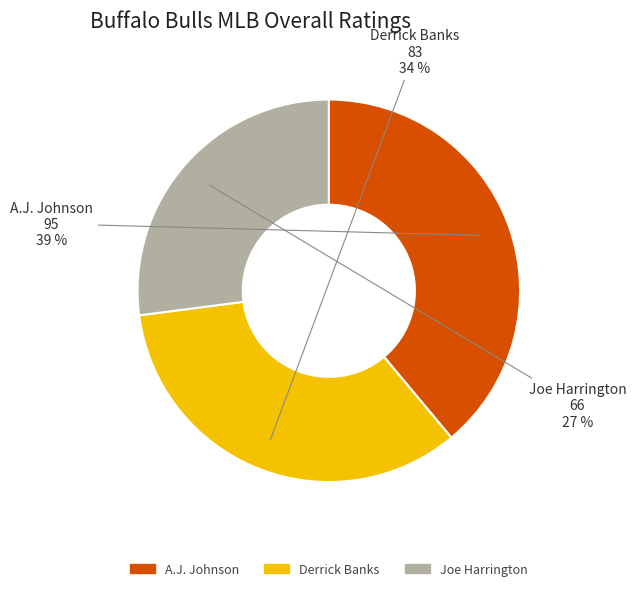

Is the sum of A.J. Johnson and Joe Harrington greater than half?

Yes